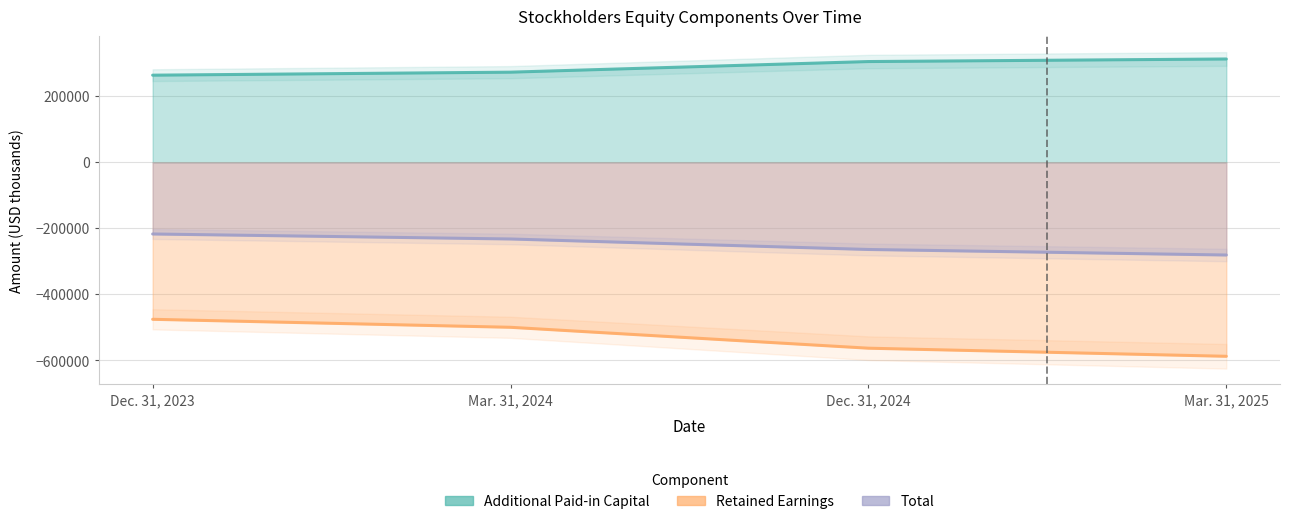

How many data points in Retained Earnings are less than -499636?

2